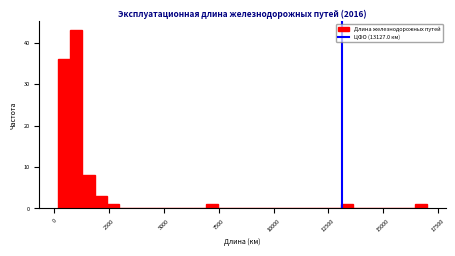

Read against the x-axis, roughly where is the centre of the tallest bar?

1000